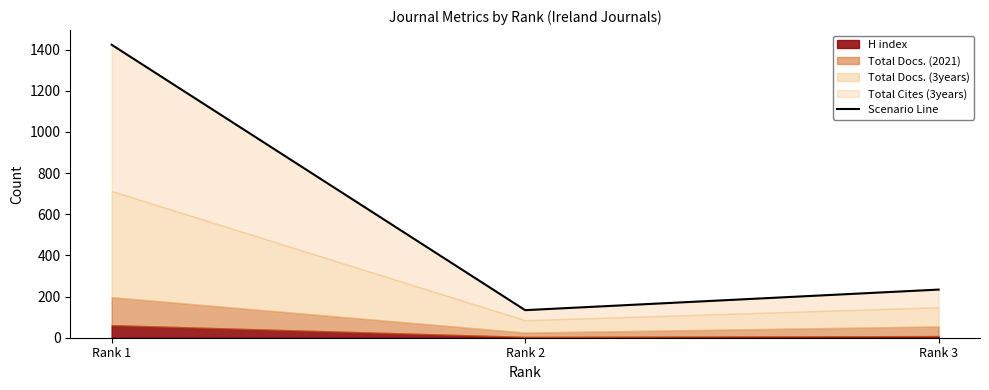

How many values are below 234?

1